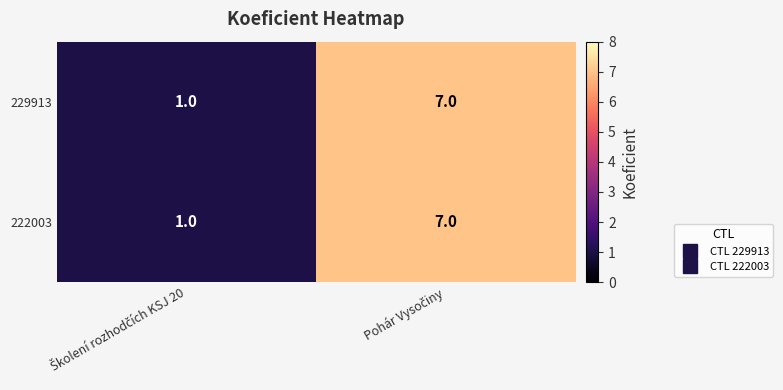

Reading left to right, list all the values displayed in this chart.

229913: 1	7
222003: 1	7